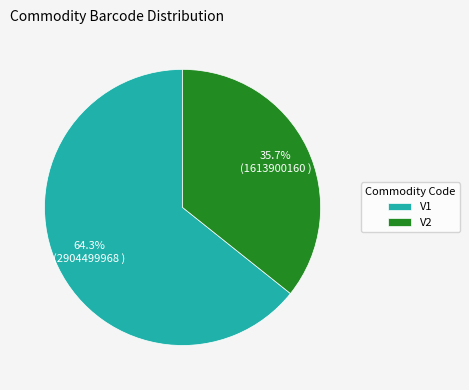

Which slice is the smallest?

V2